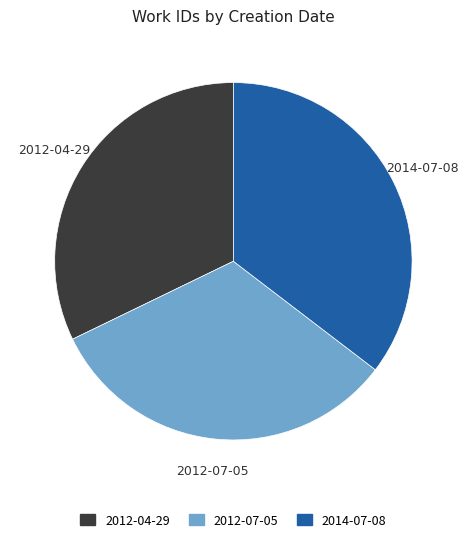

Which slice is the largest?

2014-07-08